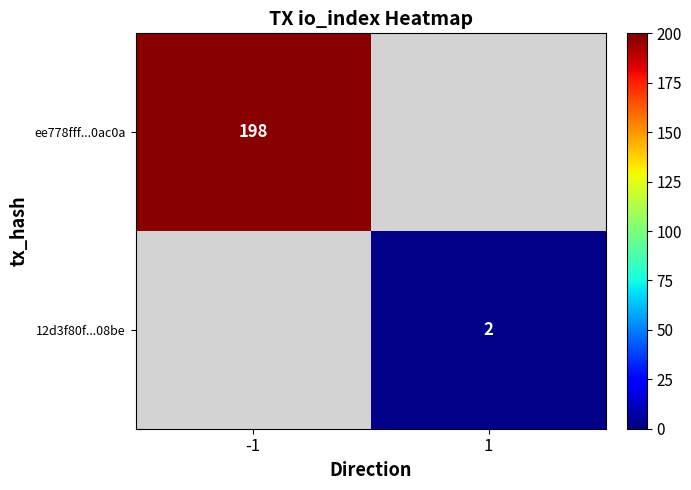

Is it true that ee778fff...0ac0a equals 198 at -1?

True